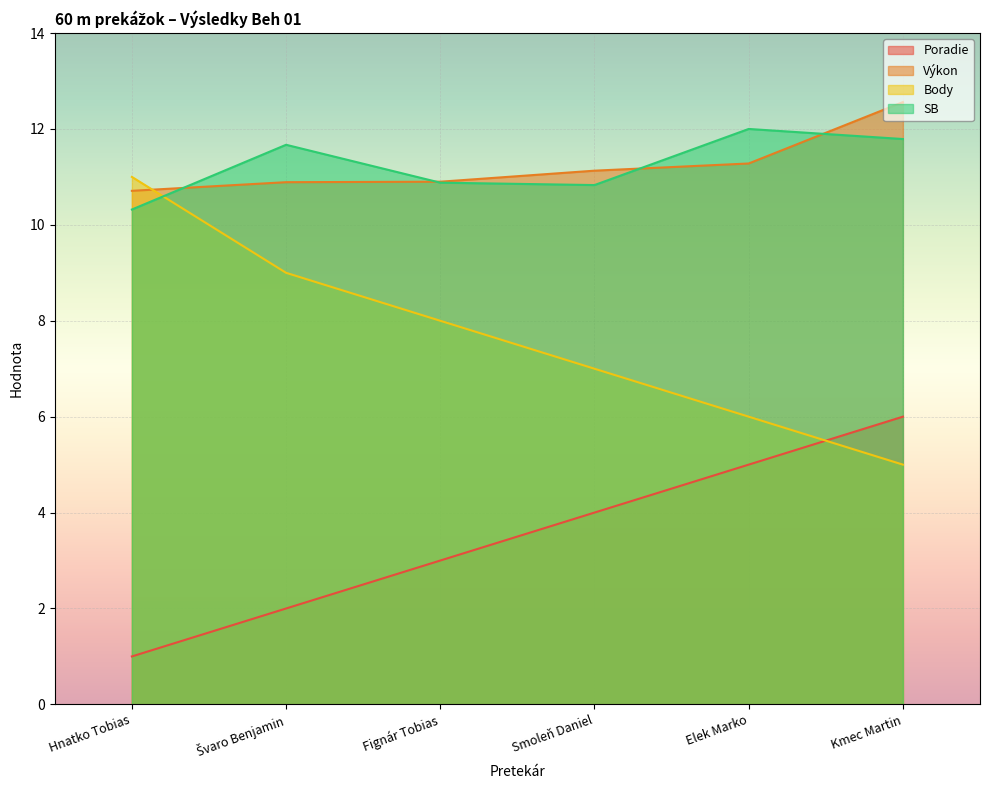

What is the sum of all SB values?

67.5